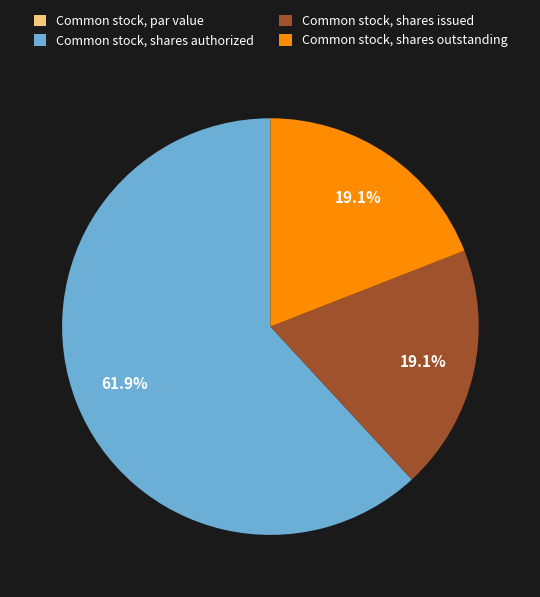

Is it true that Common stock, shares issued is 19% of the pie?

True